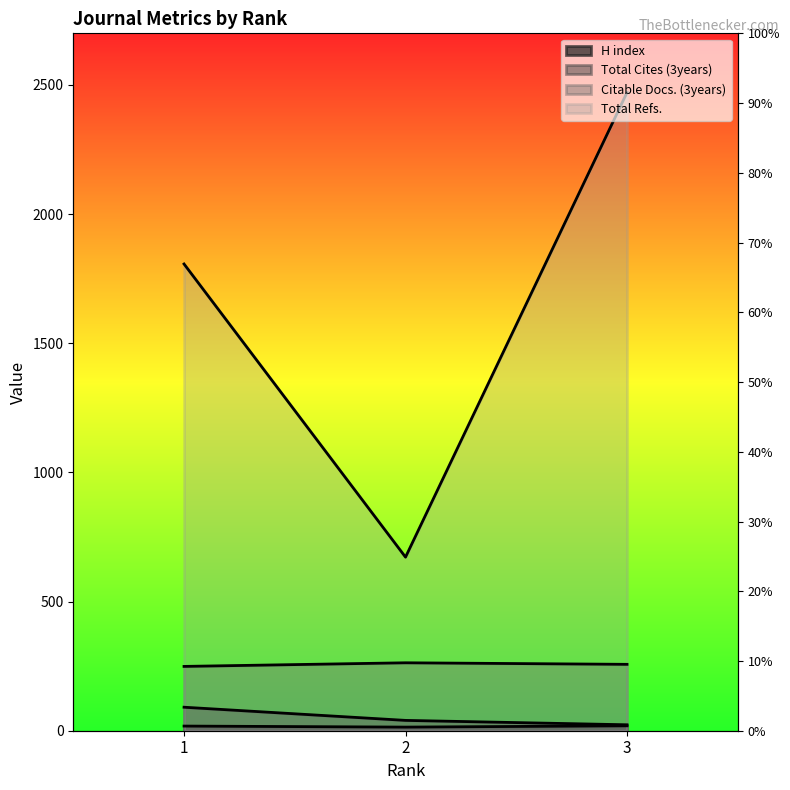

How many lines are shown in the chart?

4